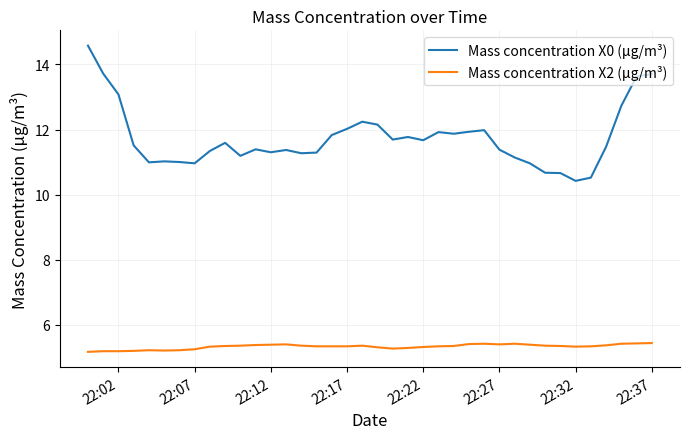

What is the minimum value shown in the chart?

5.2